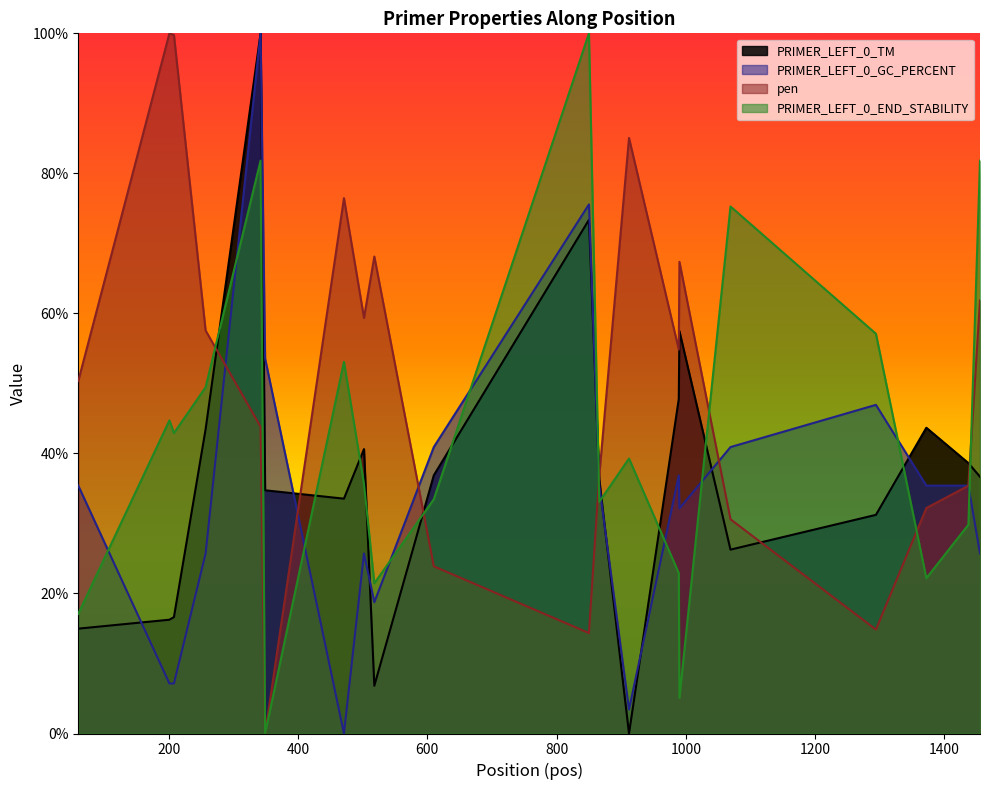

How many values in the PRIMER_LEFT_0_GC_PERCENT series are below 35?

9